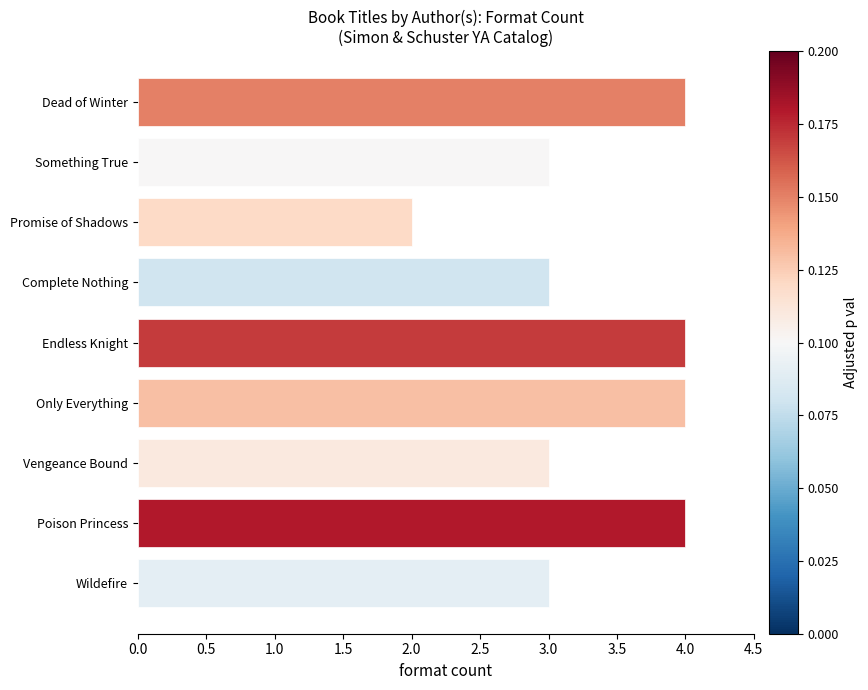

What is the value of the 1st bar from the top?

4